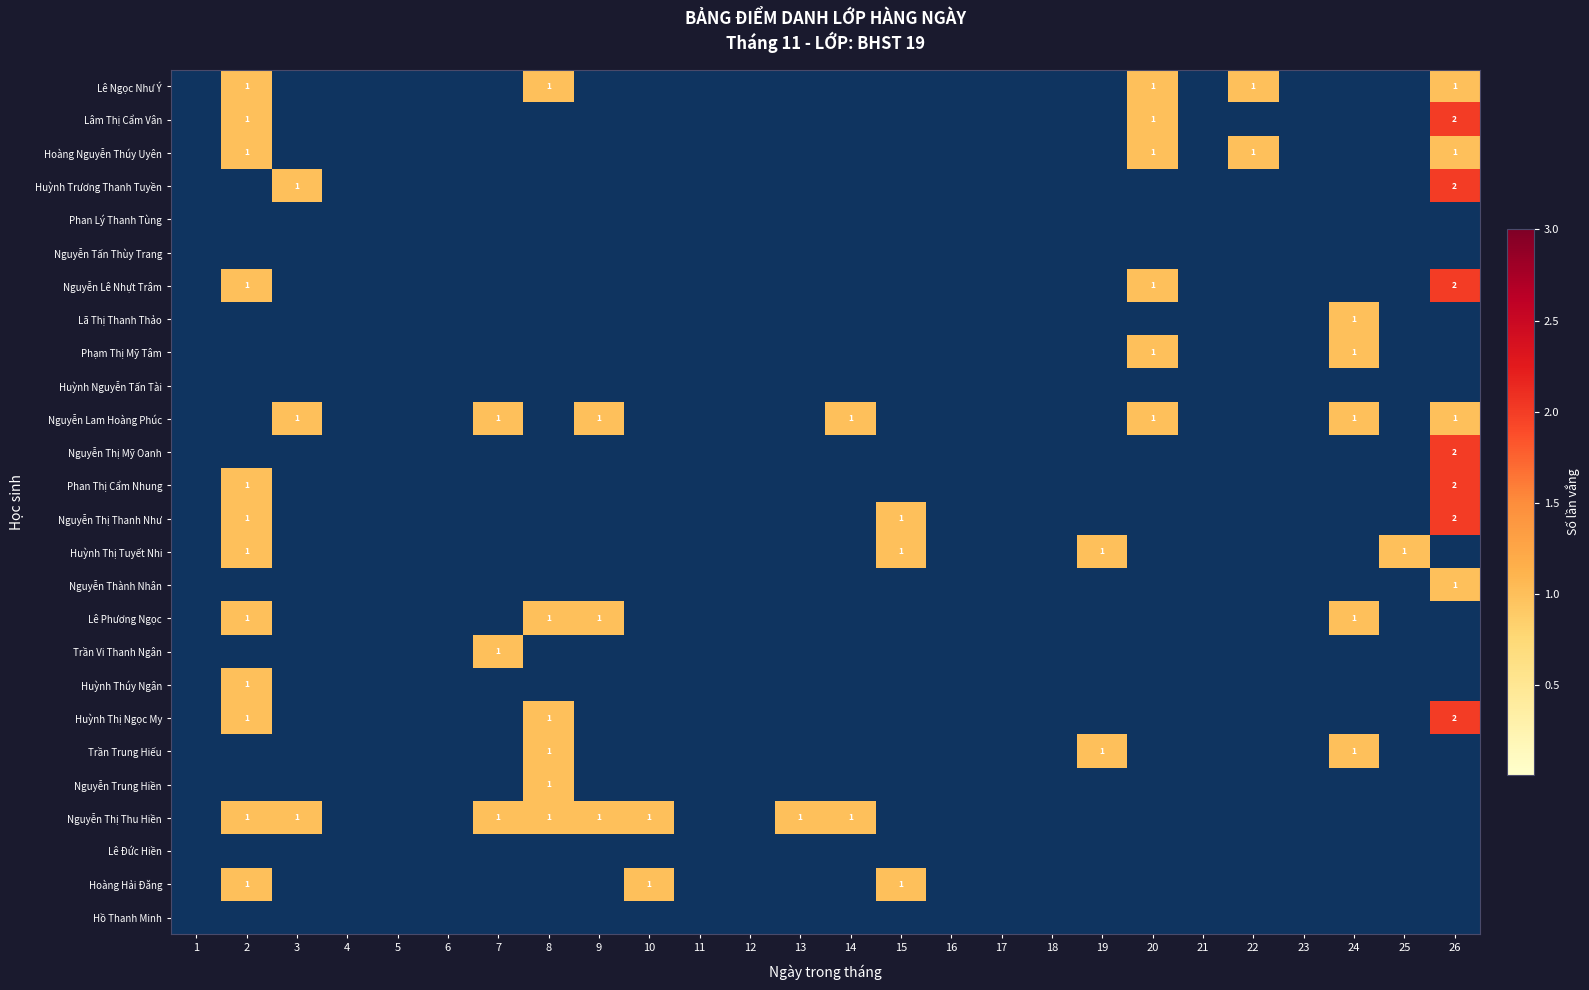

The Nguyễn Thành Nhân series shows 0 at 2. True or false?

True